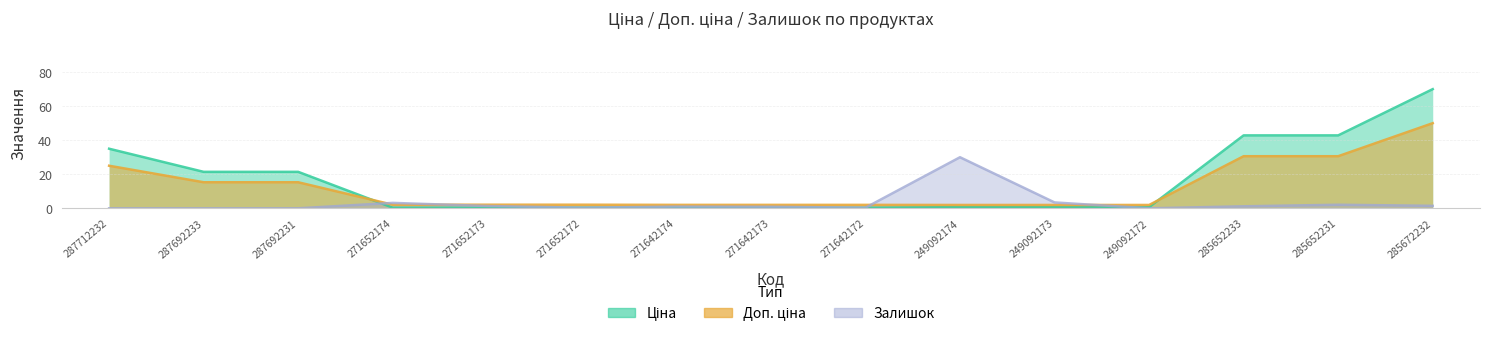

Where is the first local maximum for Залишок?

271652174